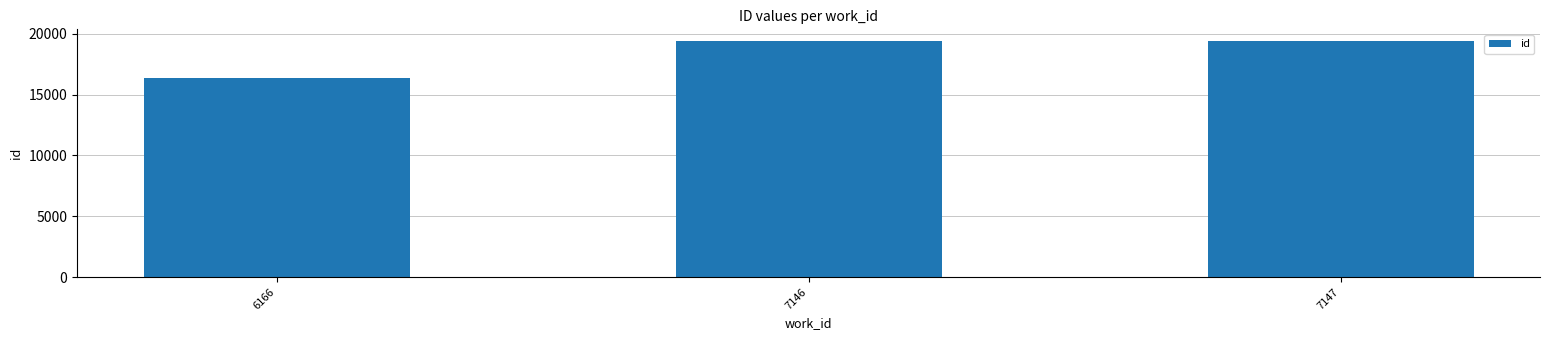

What is the change in value from 6166 to 7146?

+3066